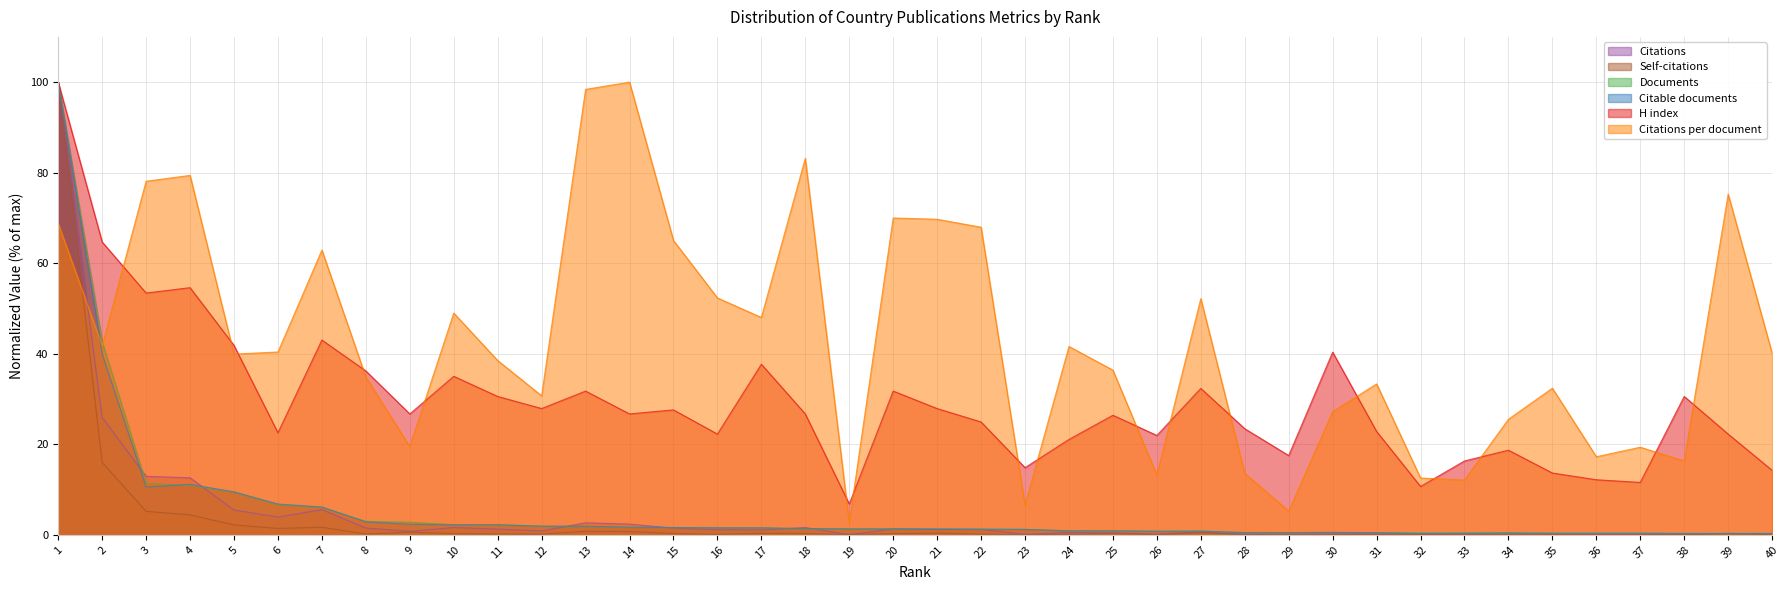

True or false: Self-citations and Documents intersect in this chart.

False